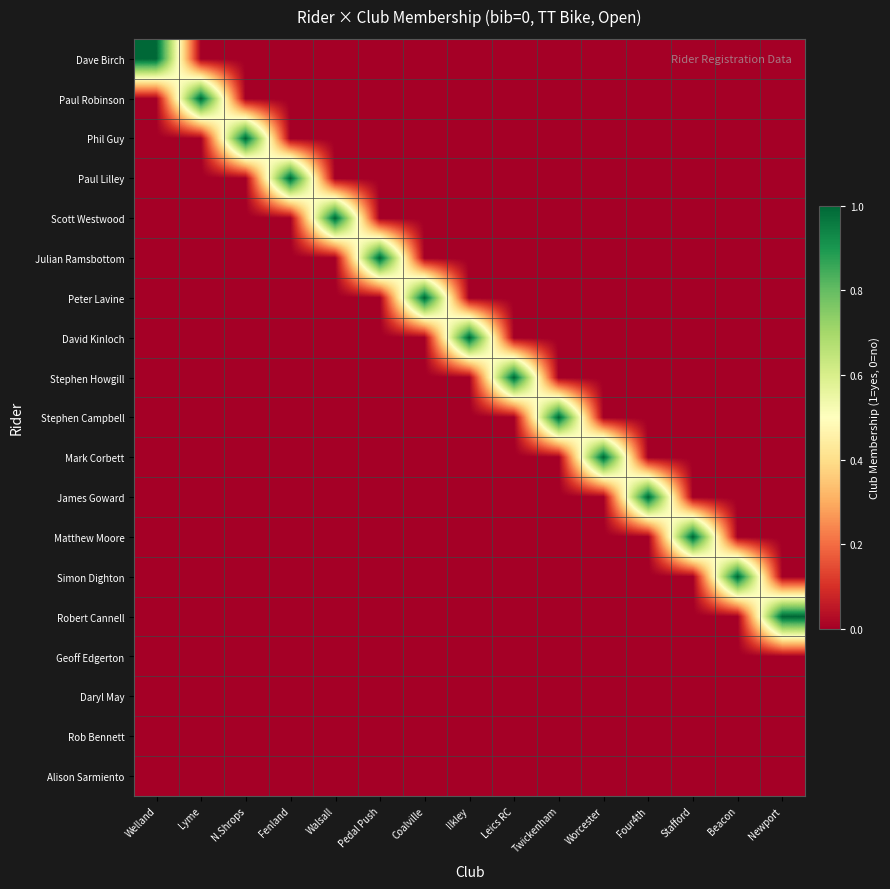

At which category is the sum across all series the highest?

Welland